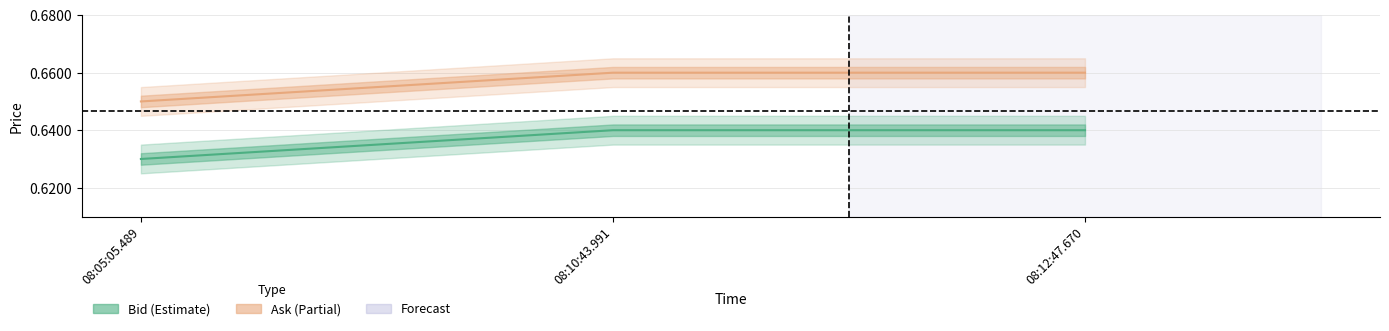

What is the label of the 2nd point from the right?

08:10:43.991